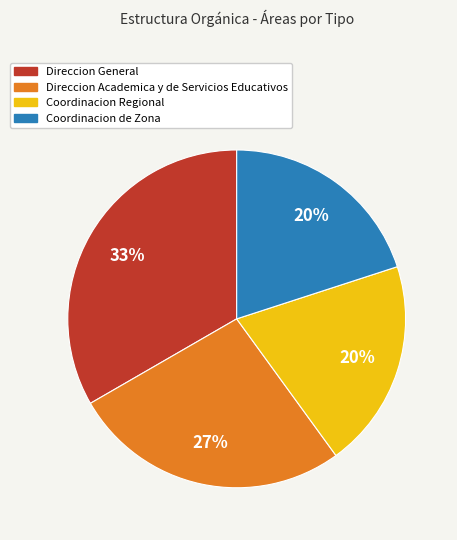

To the nearest percent, what is the difference between the Direccion Academica y de Servicios Educativos and Coordinacion de Zona slice percentages?

7%